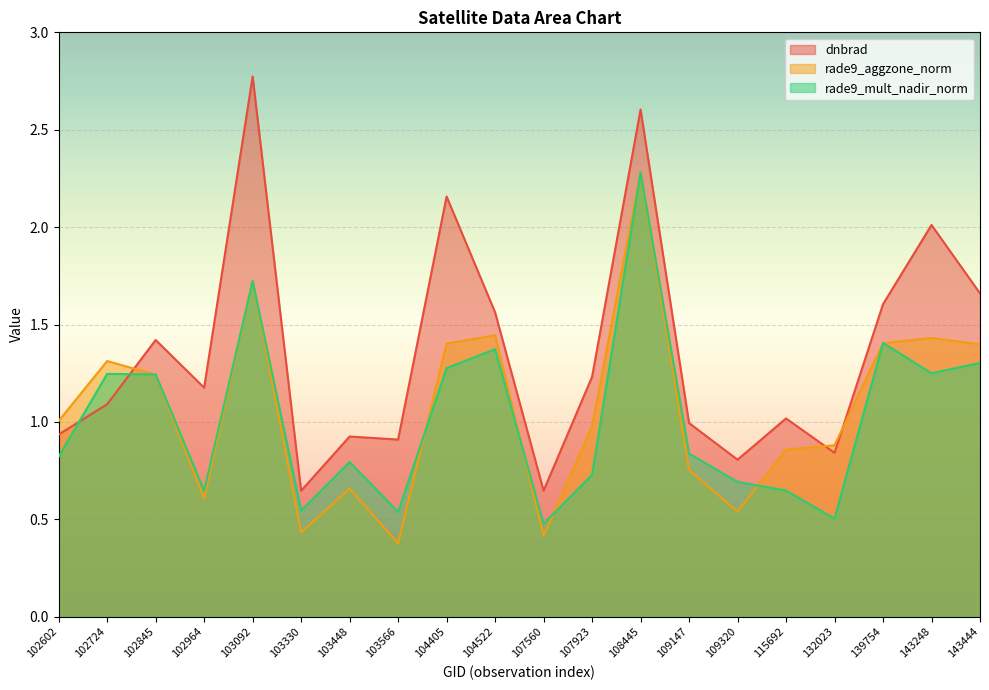

At which label is rade9_mult_nadir_norm closest to 1?

109147